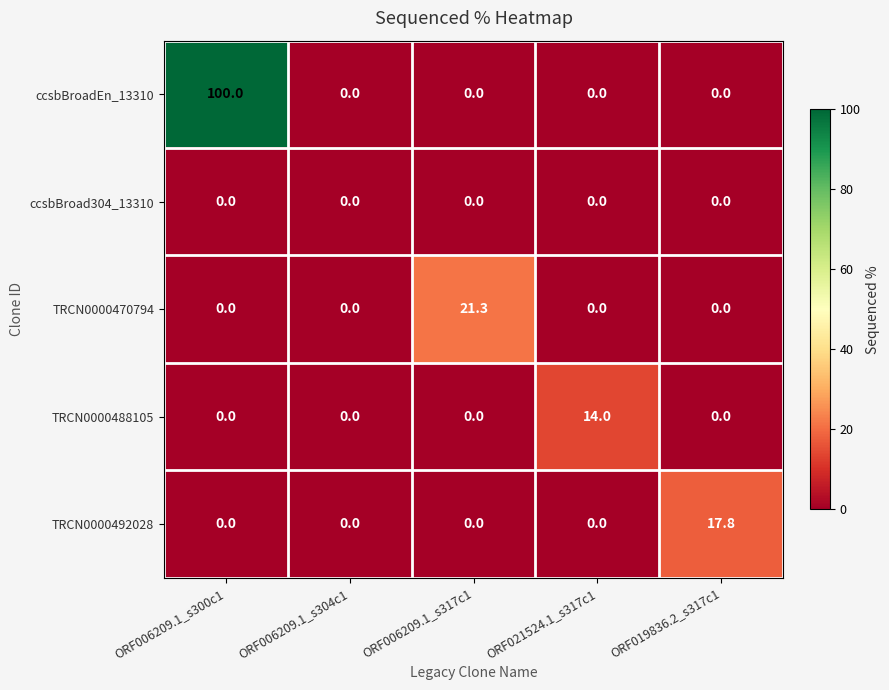

What is the greatest value displayed?

100.0